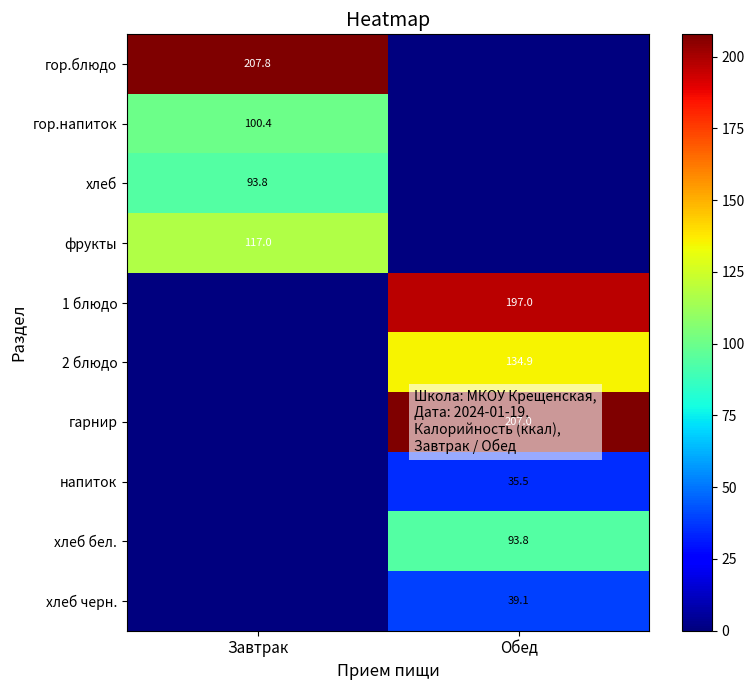

The value of 1 блюдо at Обед is 197.0. True or false?

True